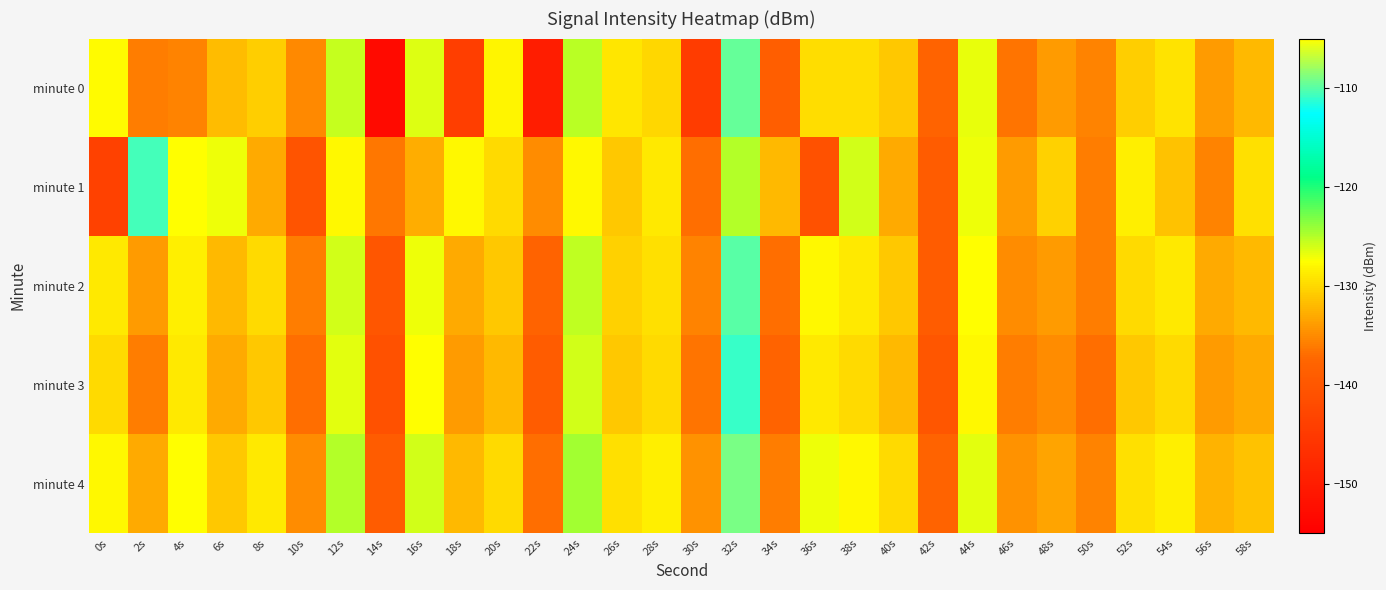

Rank the series by their maximum value, from highest to lowest.

minute 4, minute 0, minute 2, minute 1, minute 3